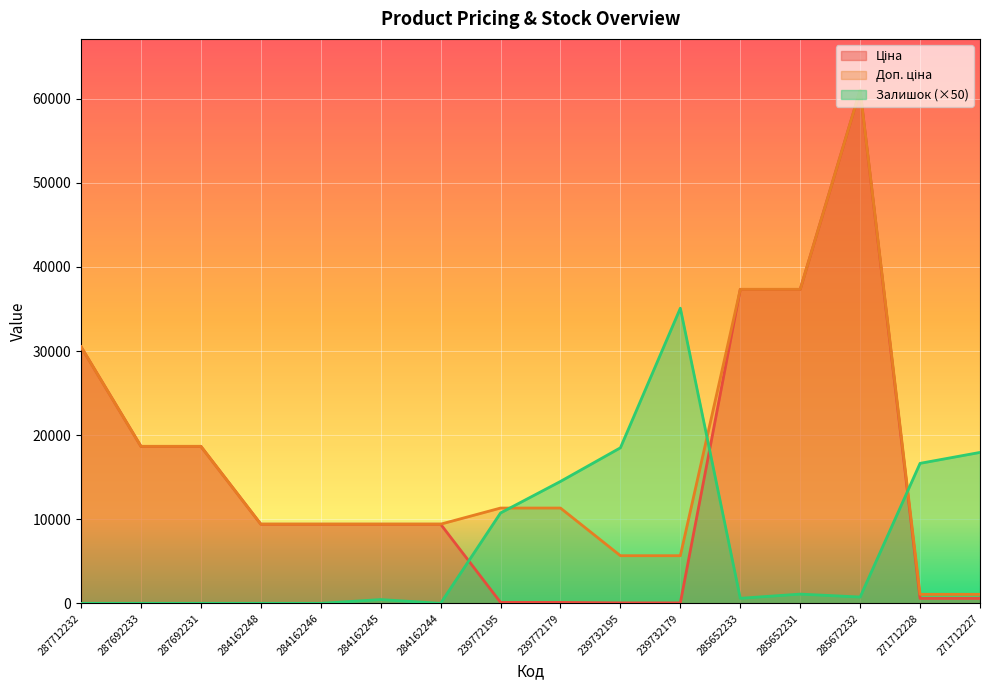

Rank the categories by Доп. ціна value from lowest to highest.

271712228, 271712227, 239732195, 239732179, 284162248, 284162246, 284162245, 284162244, 239772195, 239772179, 287692233, 287692231, 287712232, 285652233, 285652231, 285672232